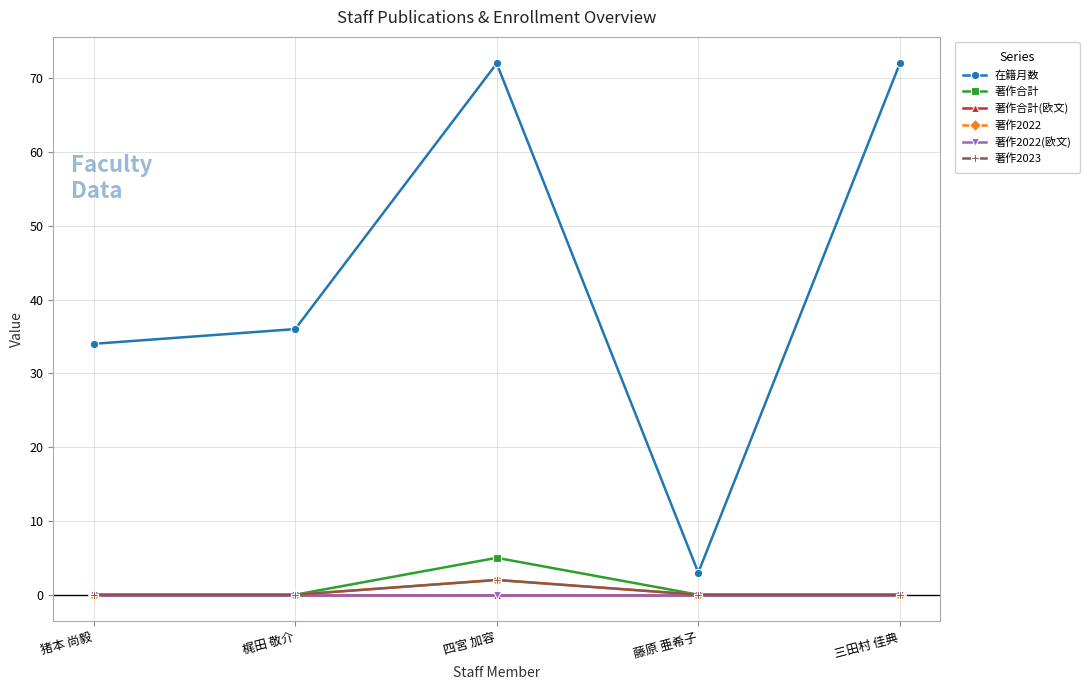

How many lines are shown in the chart?

6